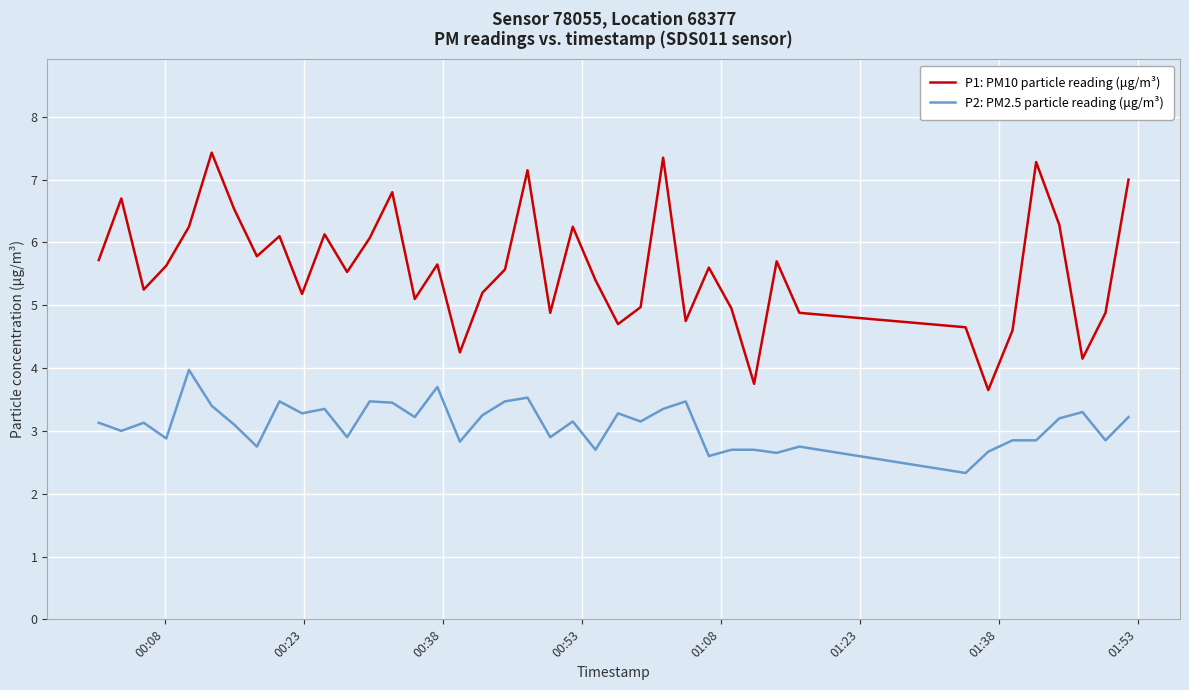

Which series has the largest range (max minus min)?

P1: PM10 particle reading (μg/m³)